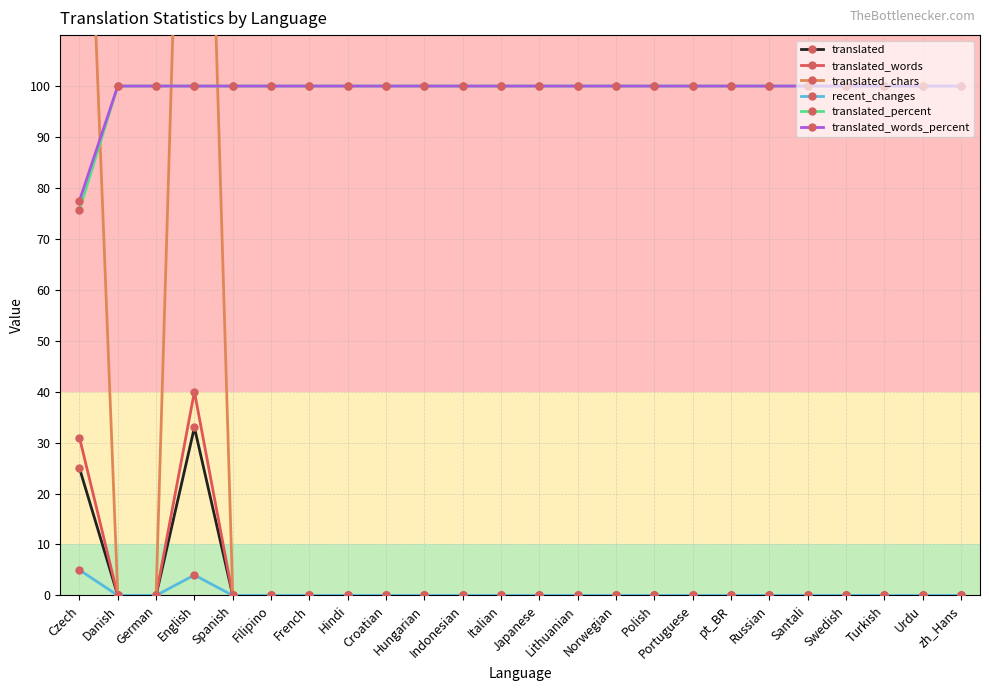

What position from the right is German?

22